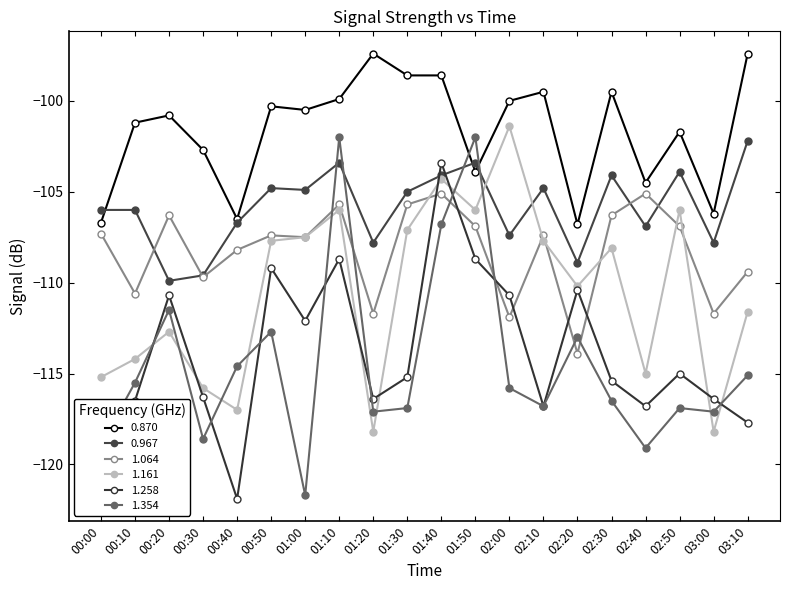

What is the sum of all 1.354 values?

-2288.6